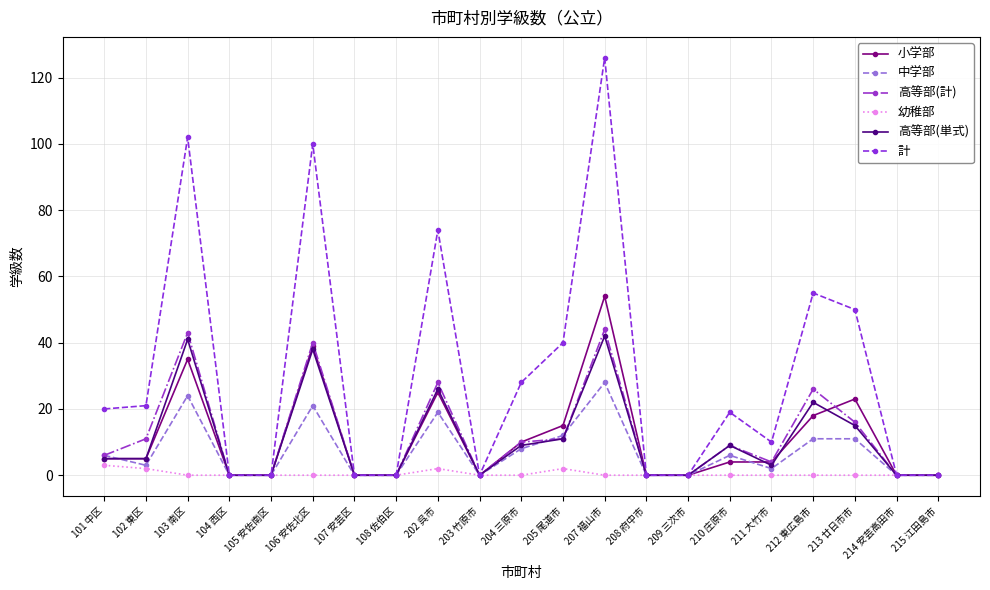

At which category is the sum across all series the highest?

207 福山市